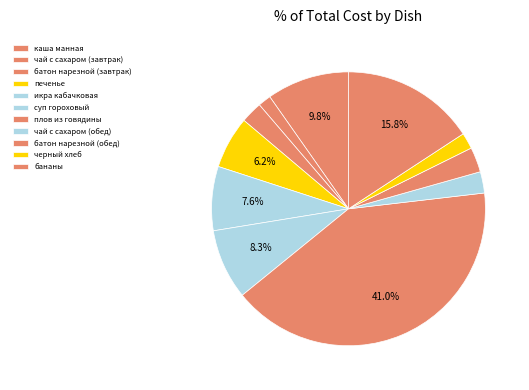

Is it true that икра кабачковая is 8% of the pie?

True